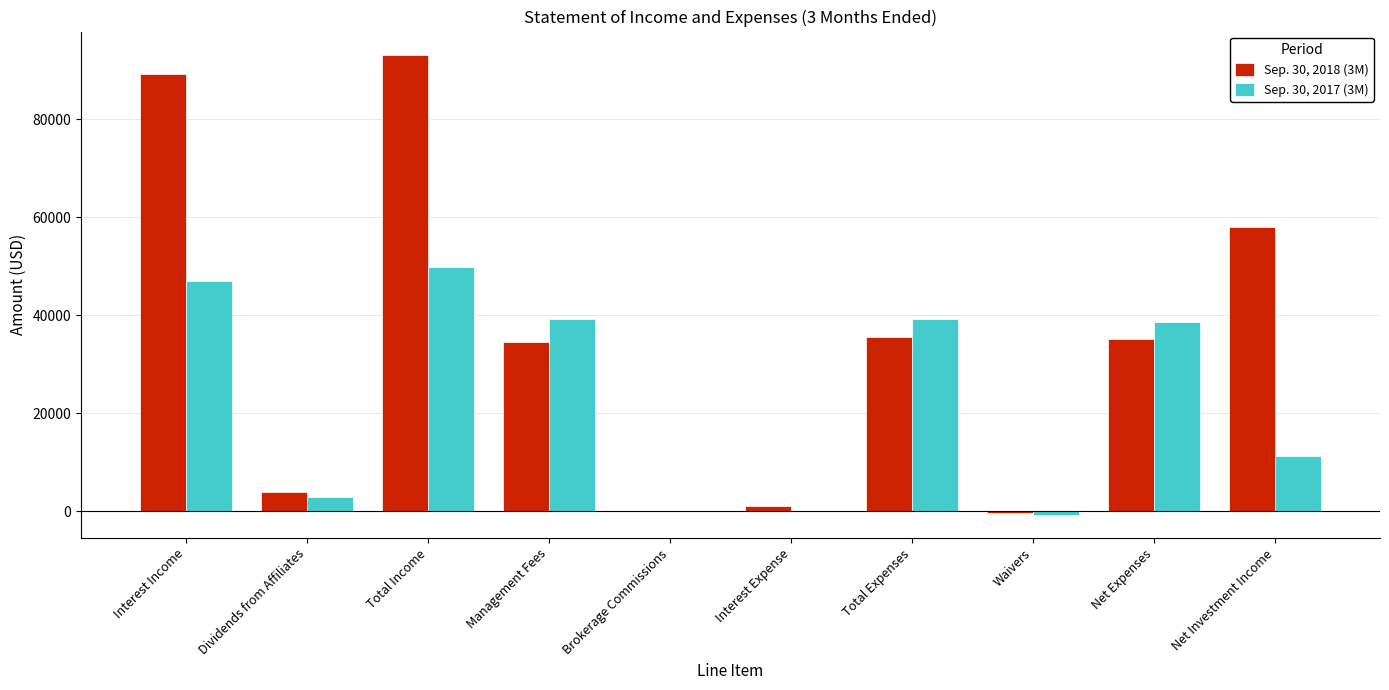

What is the average value of the Sep. 30, 2018 (3M) series?

35020